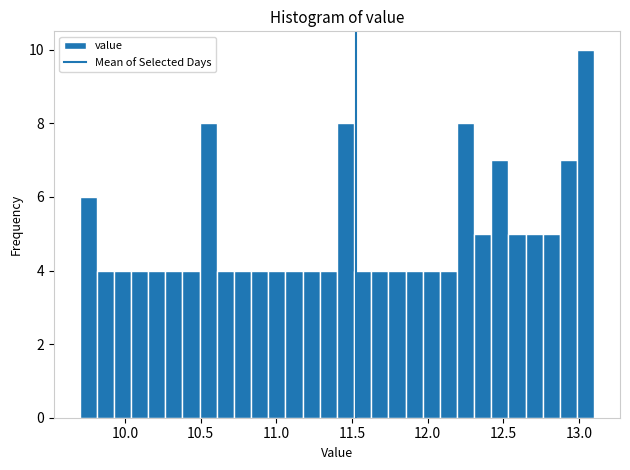

Around what value on the x-axis is the tallest bar? Give the approximate position of its centre, as read against the axis.

13.05